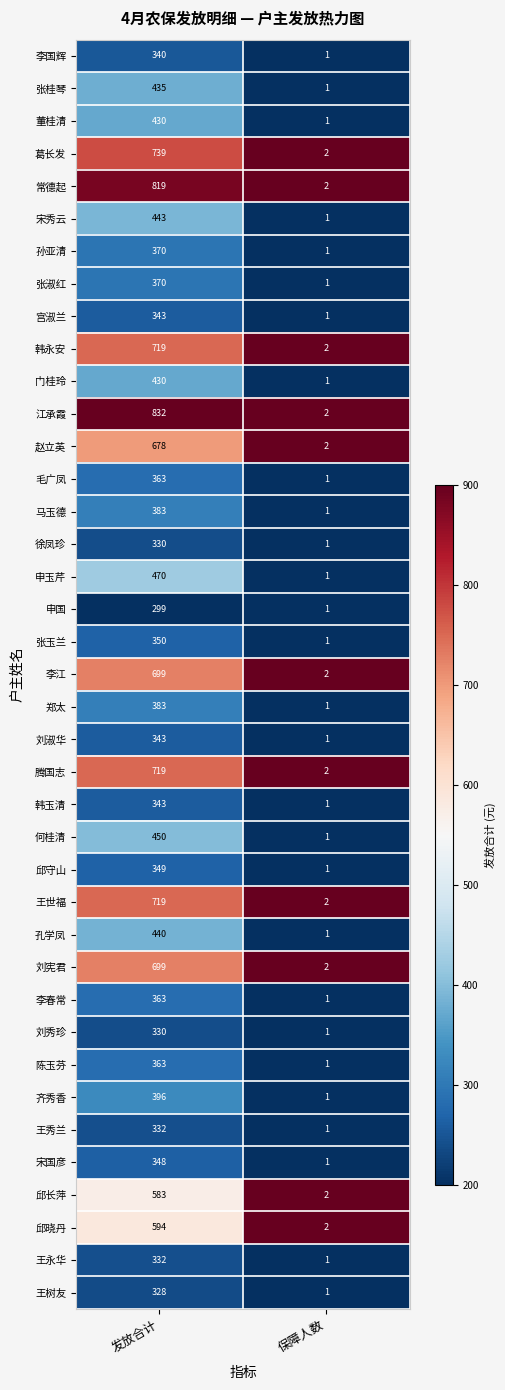

What is the highest value of the 李春常 series?

363